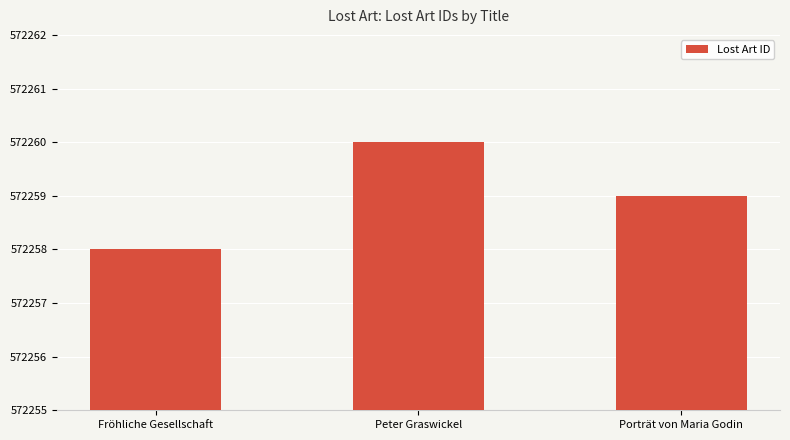

Does the chart contain stacked bars?

No